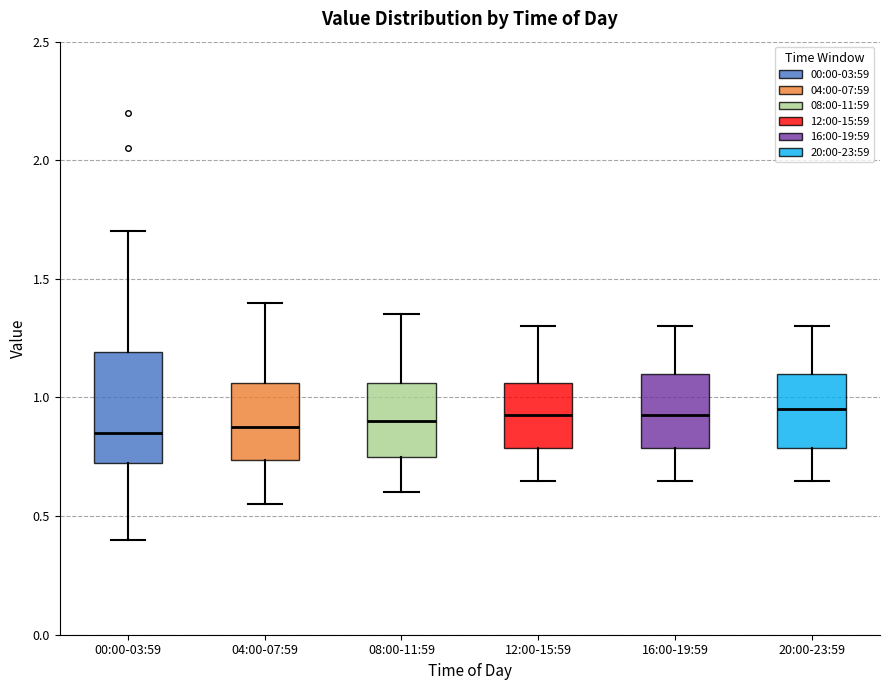

Where does the upper whisker of the box for 12:00-15:59 end on the y-axis? The values are not printed on the chart, so give them approximately, as read against the axis.

1.30